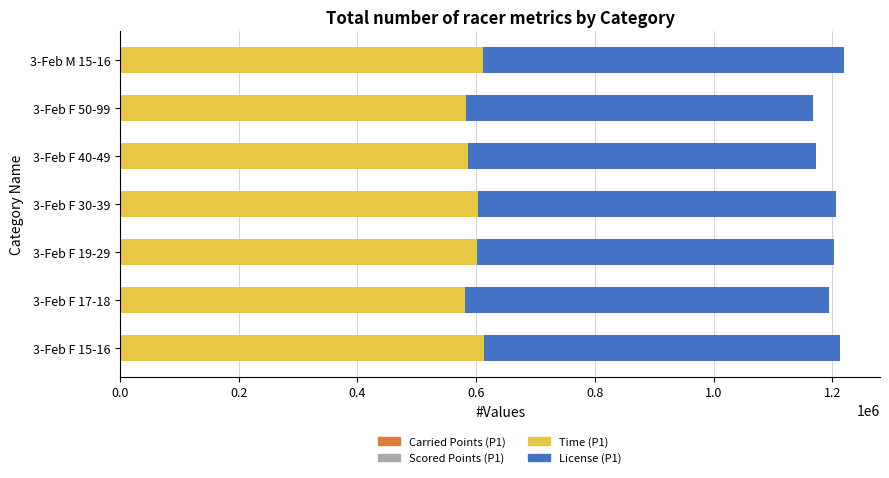

What is the total value across all series at 3-Feb F 30-39?

1205972.0